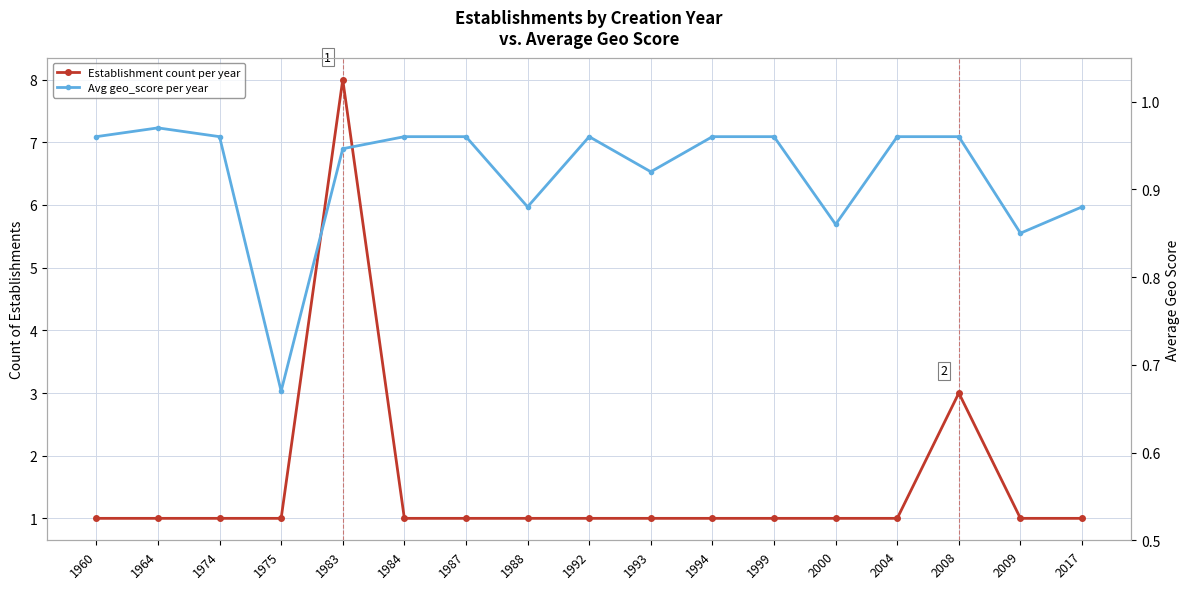

The value of Avg geo_score per year at 1987 is 1.0. True or false?

True